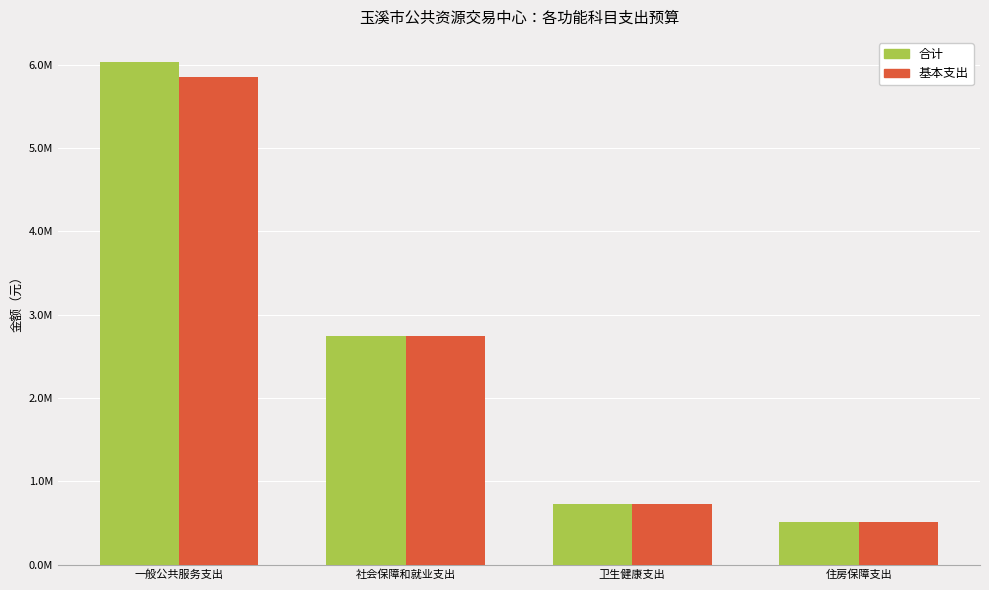

Reading left to right, extract all data points from this chart.

合计: 6035074.7	2743362.2	728122.4	516540.0
基本支出: 5852642.7	2743362.2	728122.4	516540.0